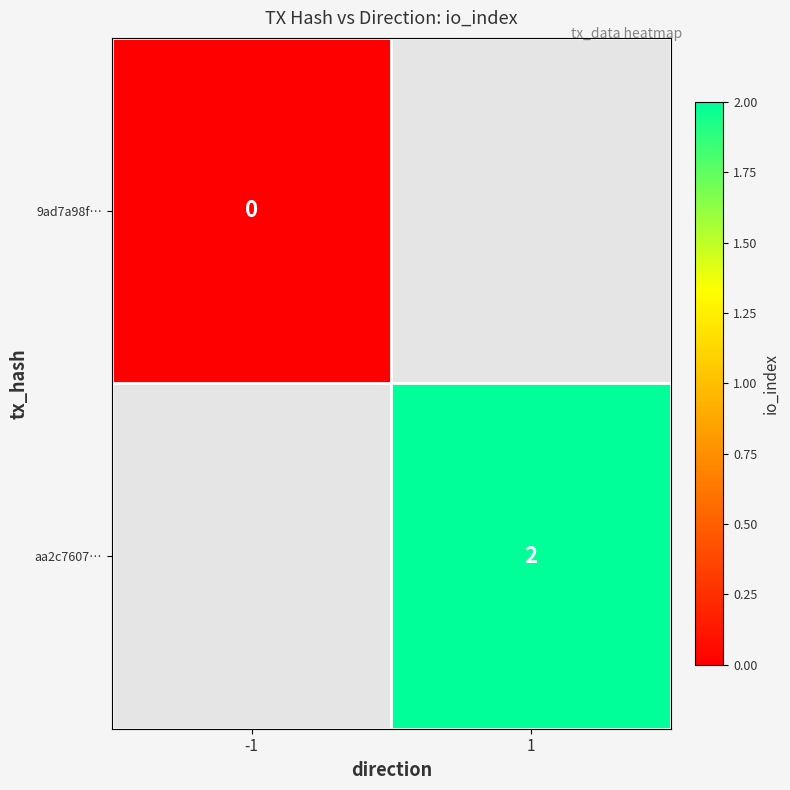

The value of aa2c7607… at 1 is 2. True or false?

True